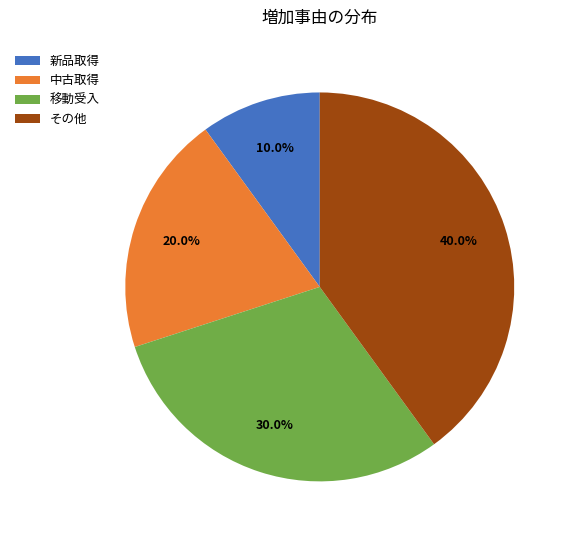

To the nearest percent, what percentage of the pie is 移動受入?

30%